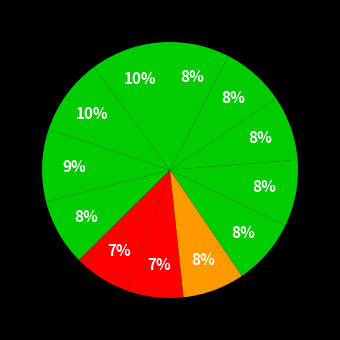

How many slices are in this pie chart?

12